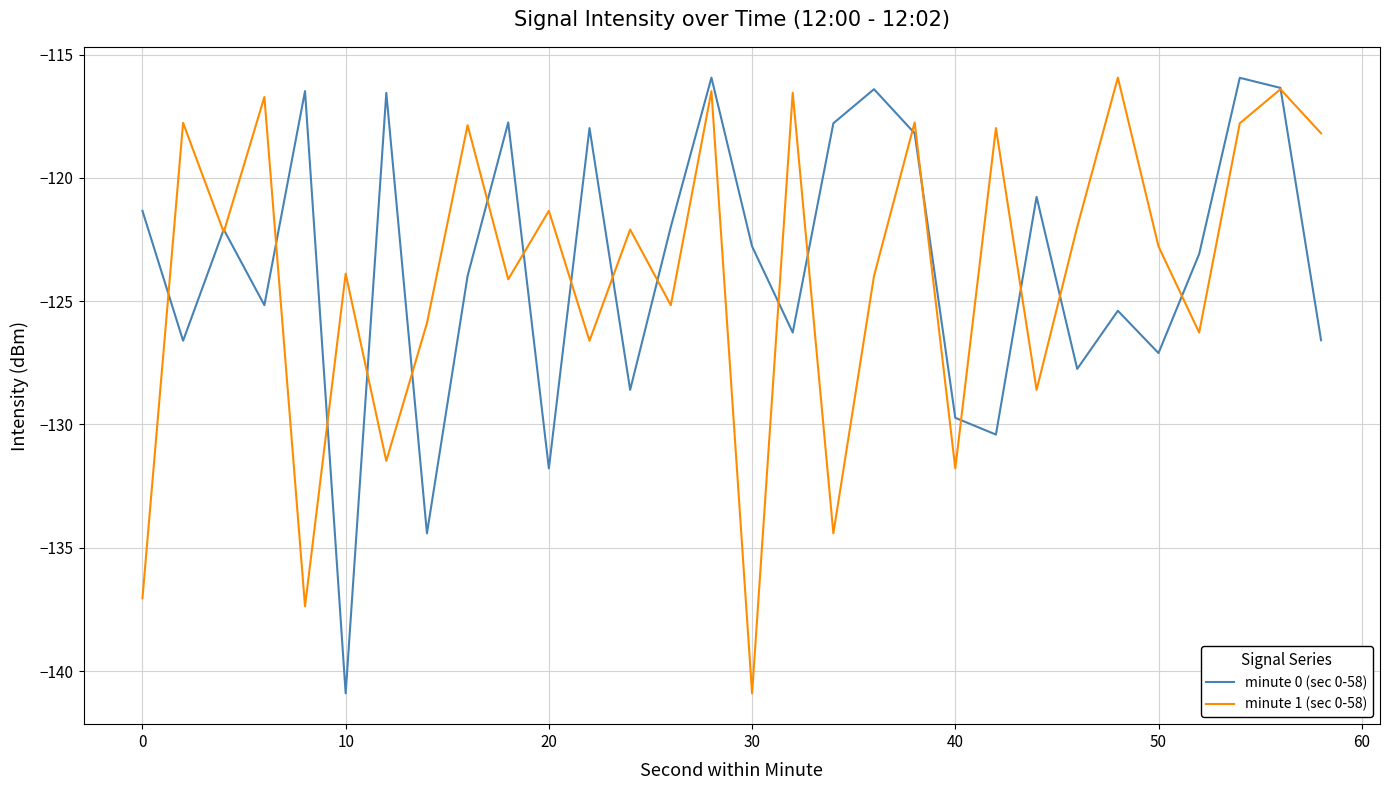

What are all the series names shown in the legend?

minute 0 (sec 0-58), minute 1 (sec 0-58)